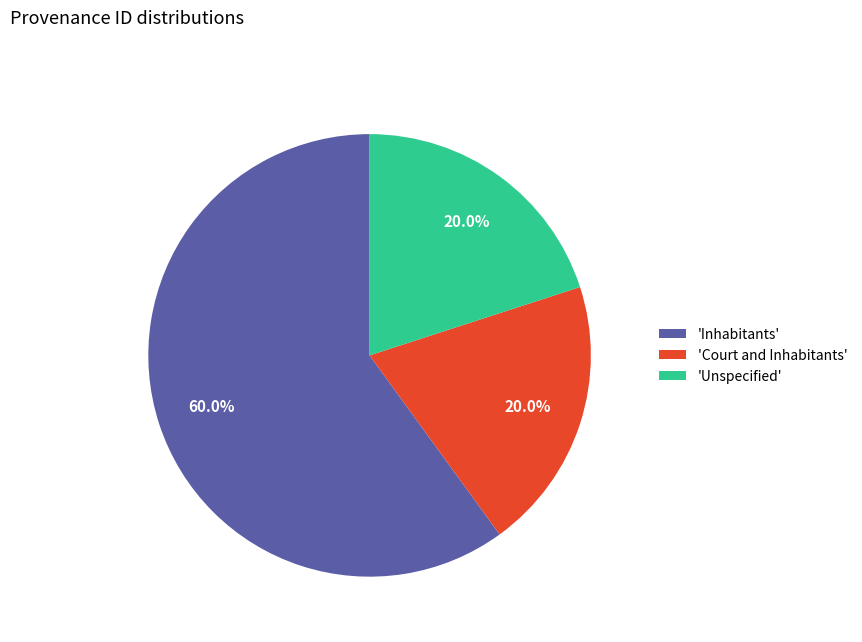

How many slices are in this pie chart?

3